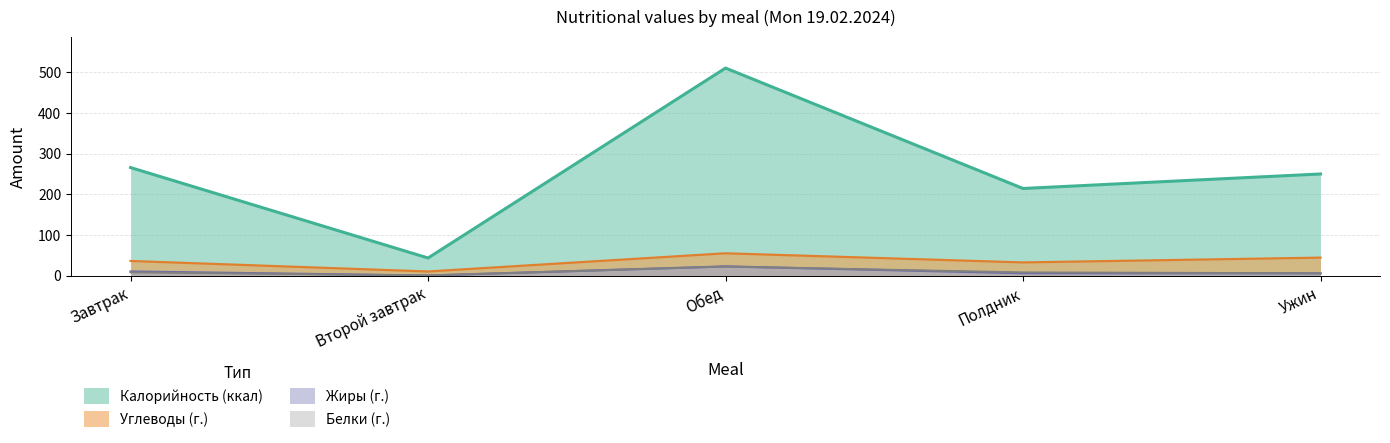

What is the spread (max minus min) of values at Второй завтрак?

43.2